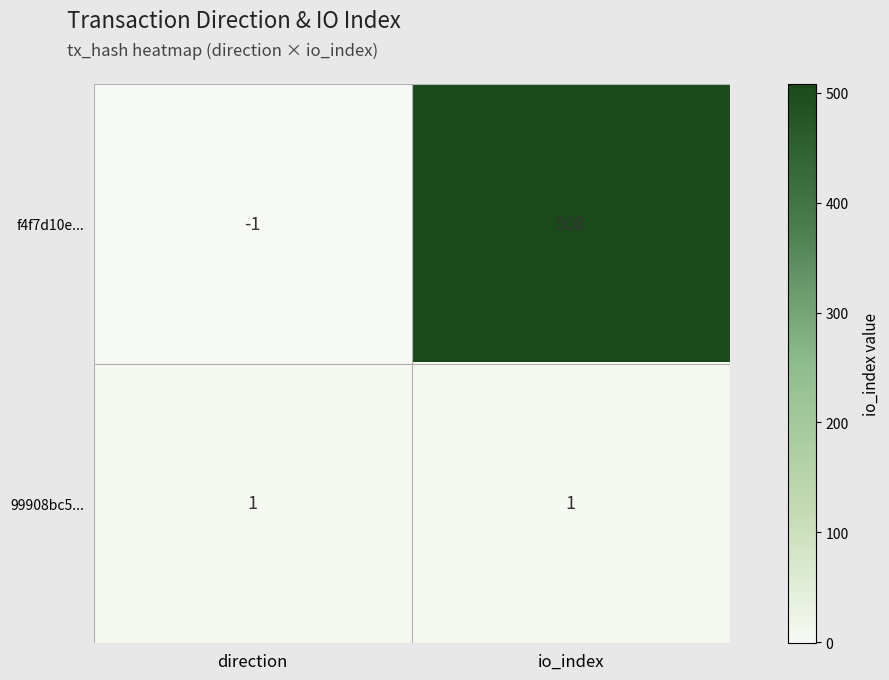

How many distinct data groups are displayed?

2